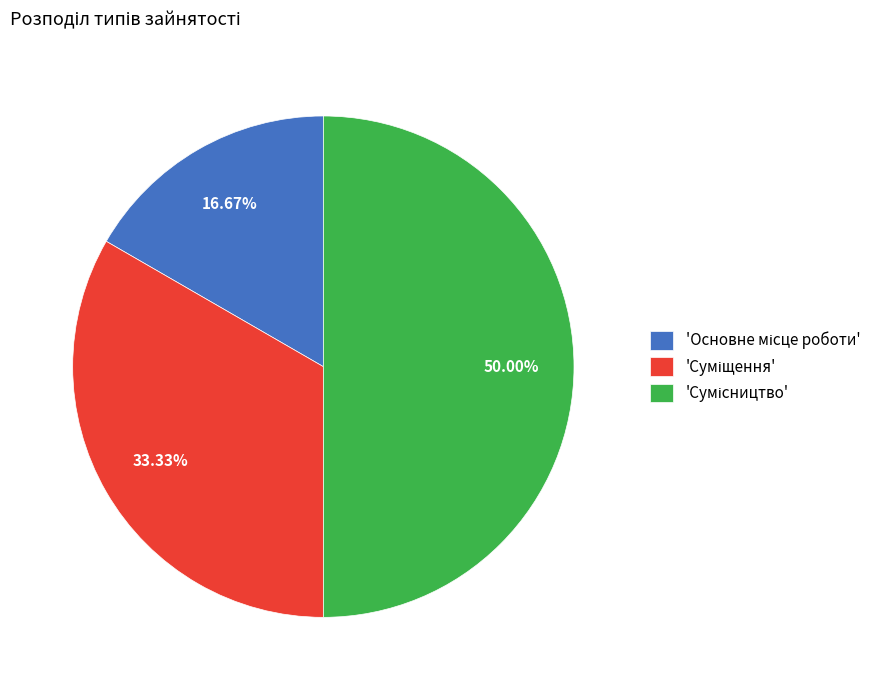

How many slices are in this pie chart?

3